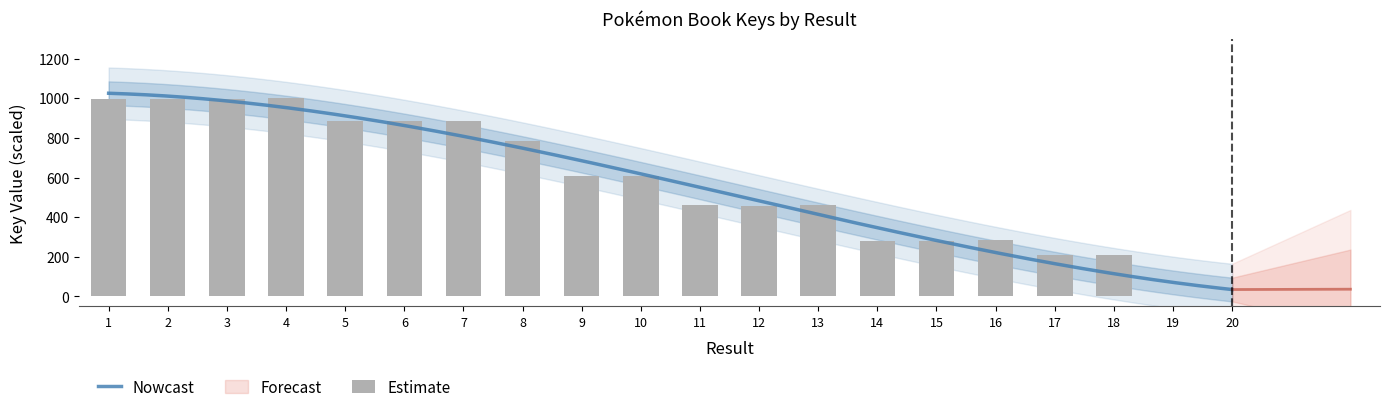

What is the difference between the values at 17 and 11?

252.1